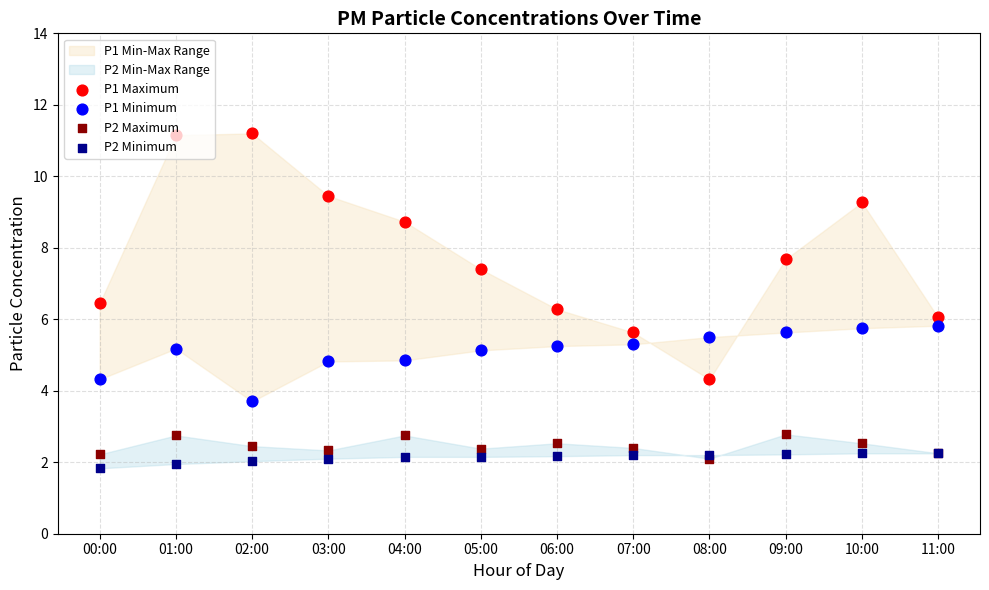

Which series contains the highest Y value?

P1 Maximum